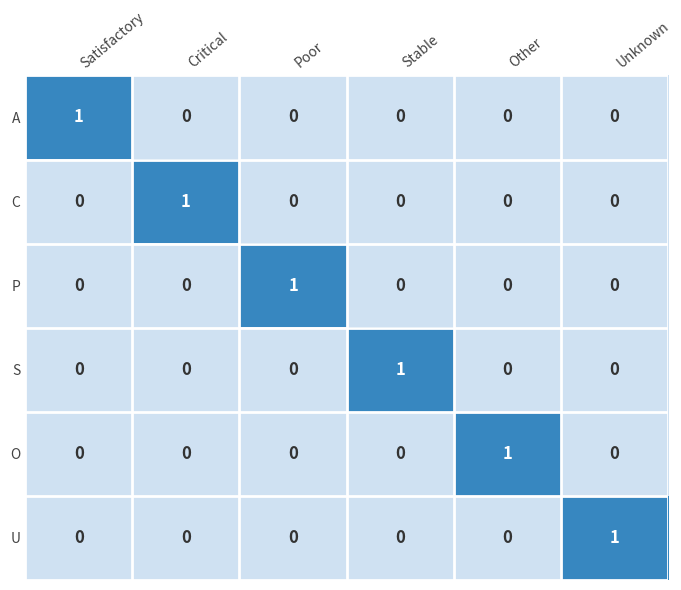

The value of U at Satisfactory is 1. True or false?

False